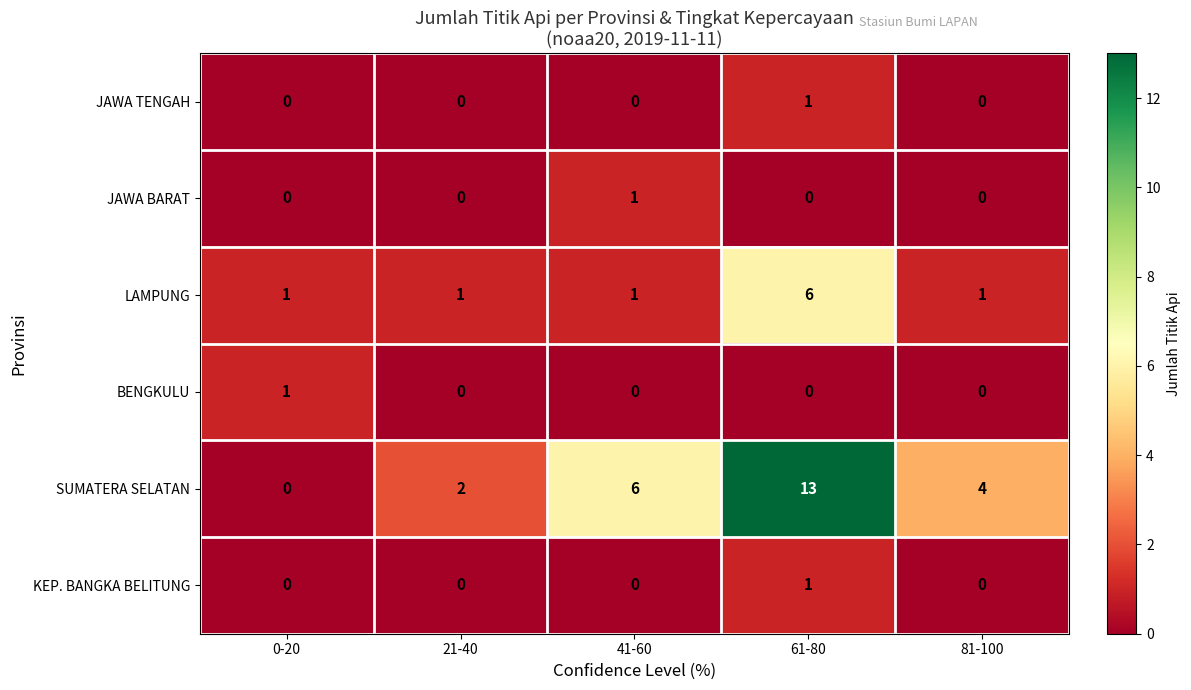

How many series are shown in this chart?

6